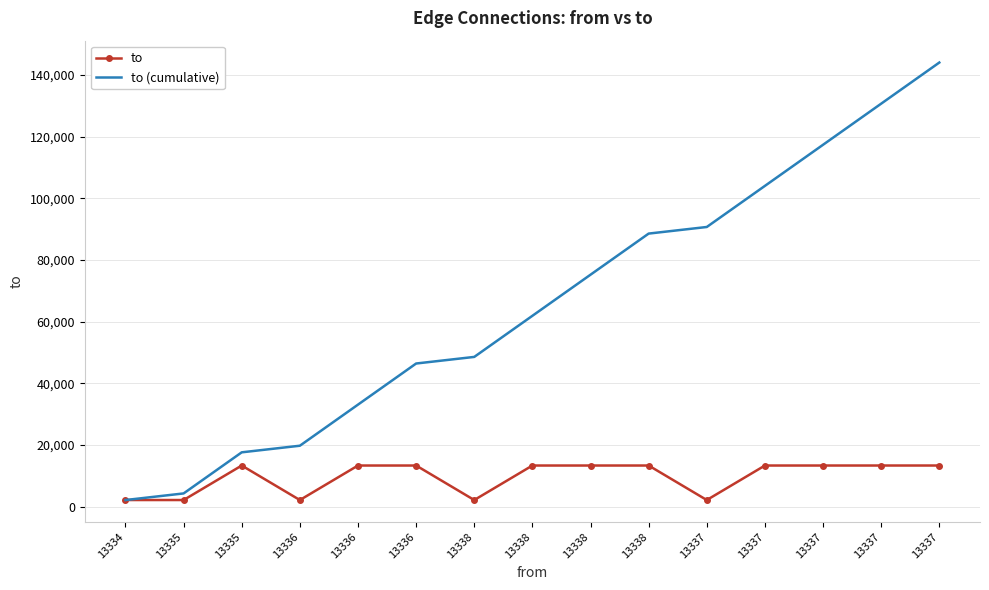

What are all the series names shown in the legend?

to, to (cumulative)